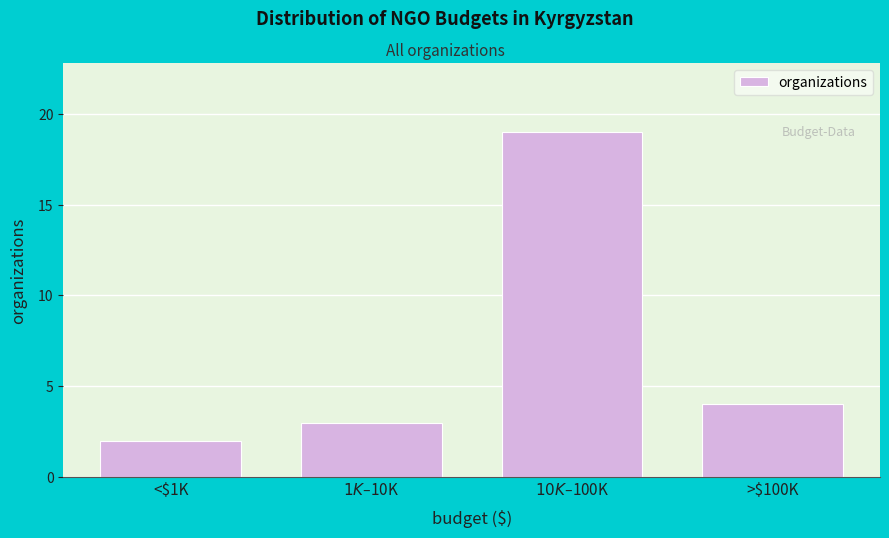

Reading left to right, list all the values displayed in this chart.

2	3	19	4